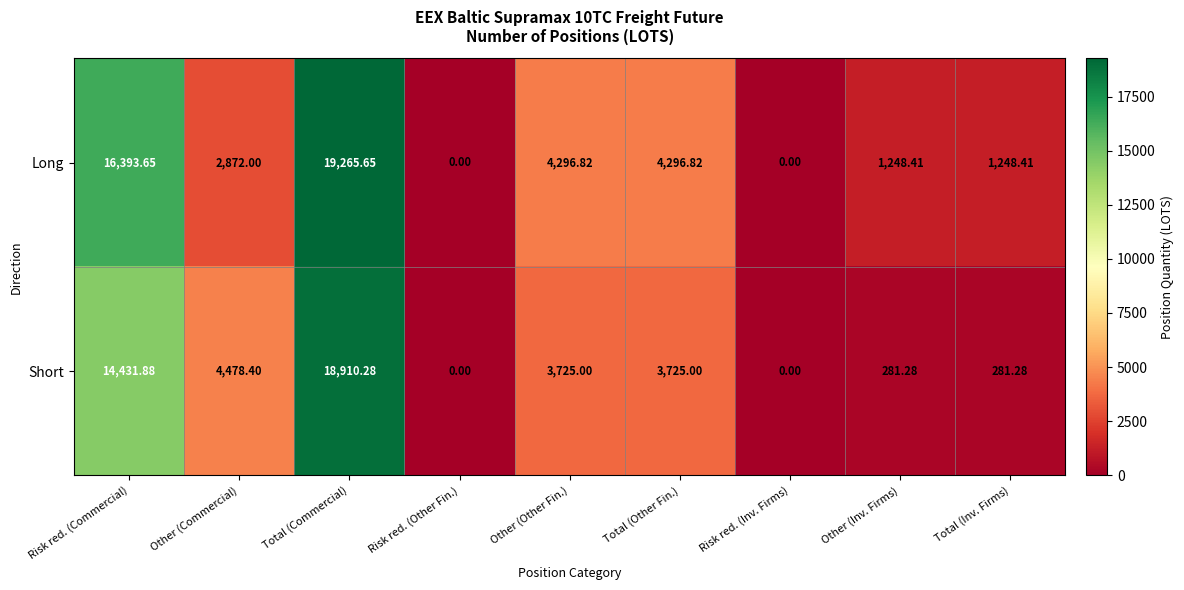

Which series has the largest total across all categories?

Long